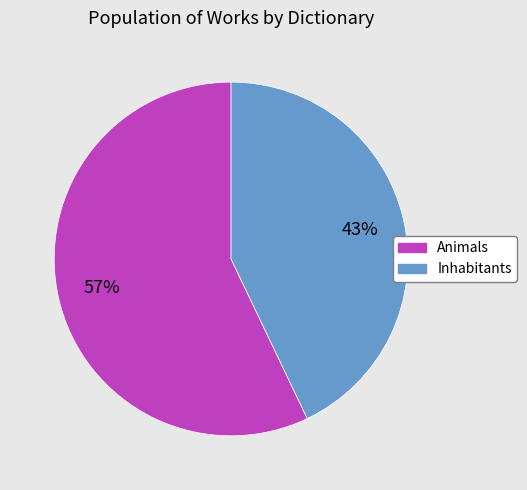

Is it true that Inhabitants is 43% of the pie?

True